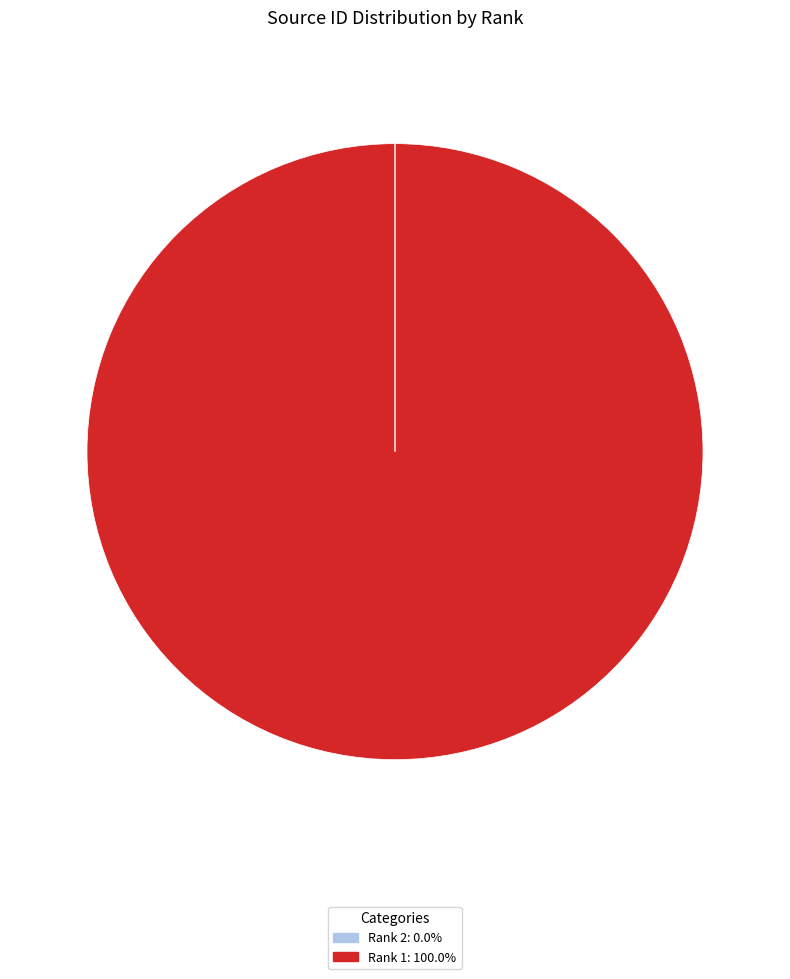

Is there a majority slice in this chart?

Yes